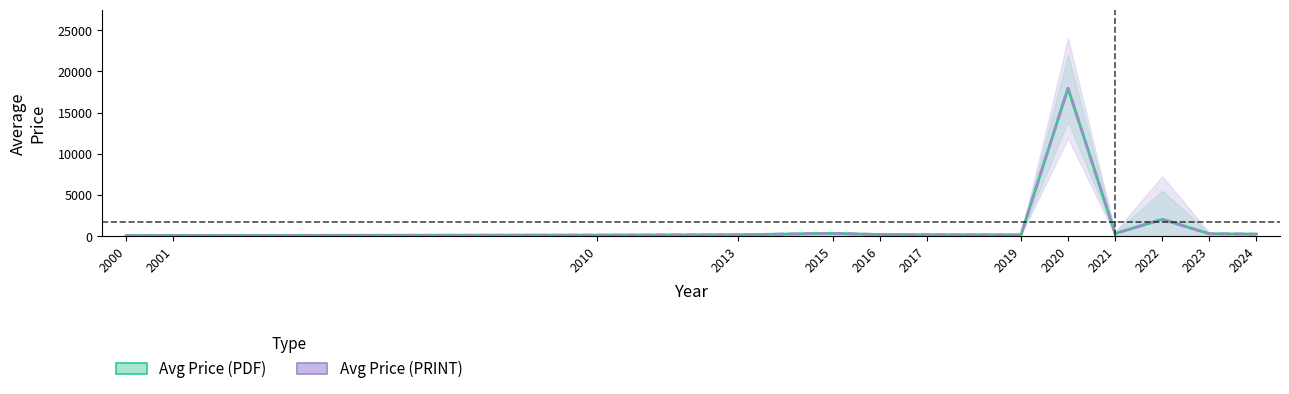

What is the total value across all series at 2020?

35933.3